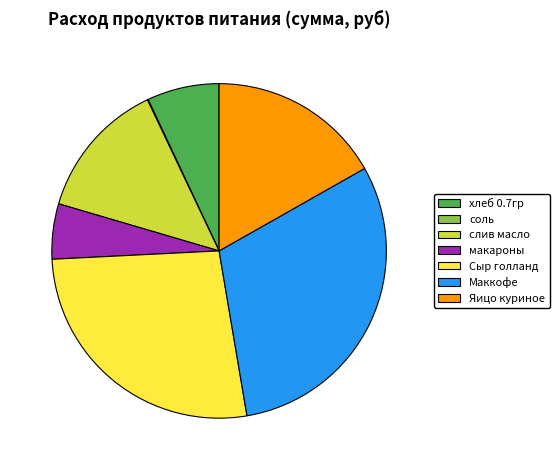

Which category has the biggest portion of the pie?

Маккофе